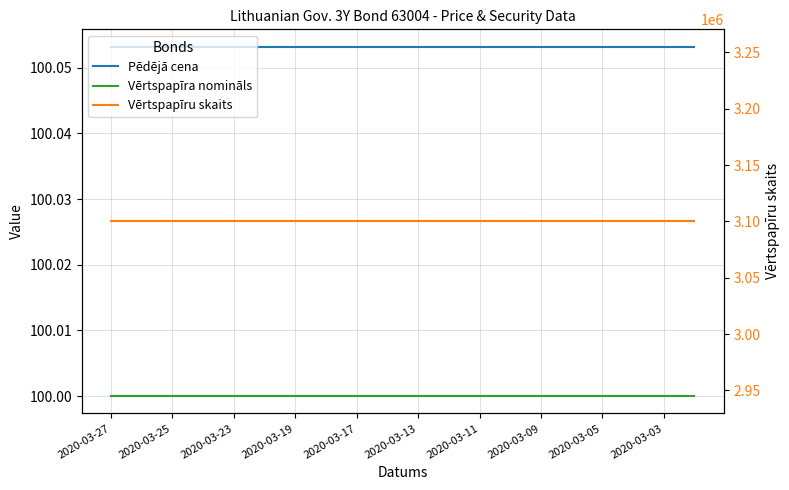

What position from the left is 2020-03-17?

9